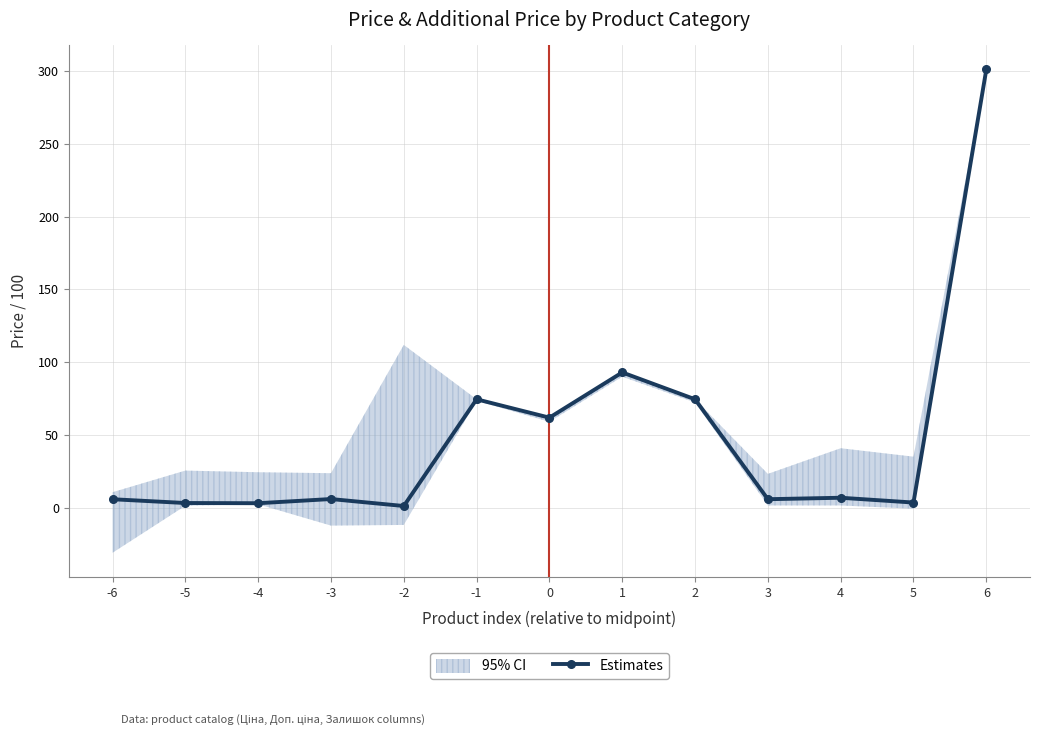

Is it true that the value at -2 is 0.3?

False